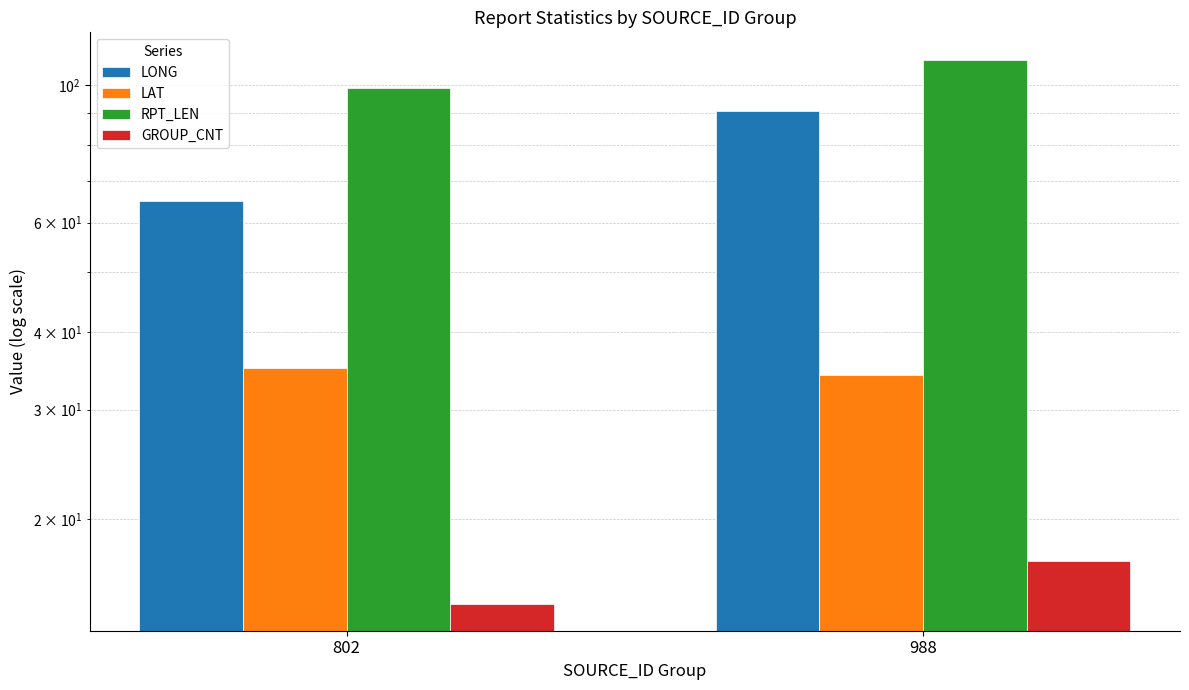

What is the smallest value displayed?

14.6